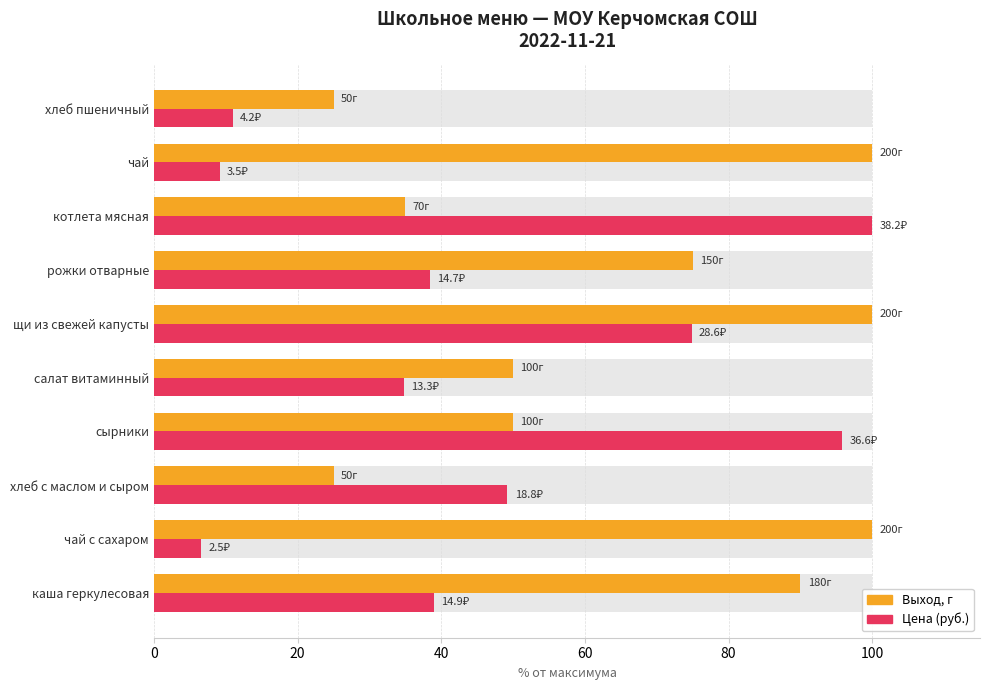

List the series in order of their peak value, highest first.

Выход, г, Цена